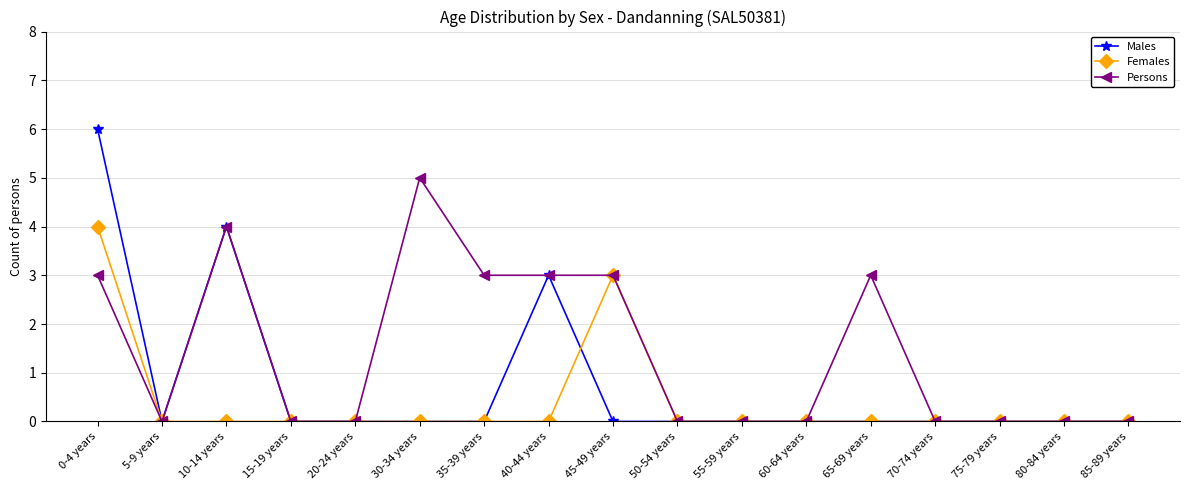

Which series has the widest spread of values?

Males